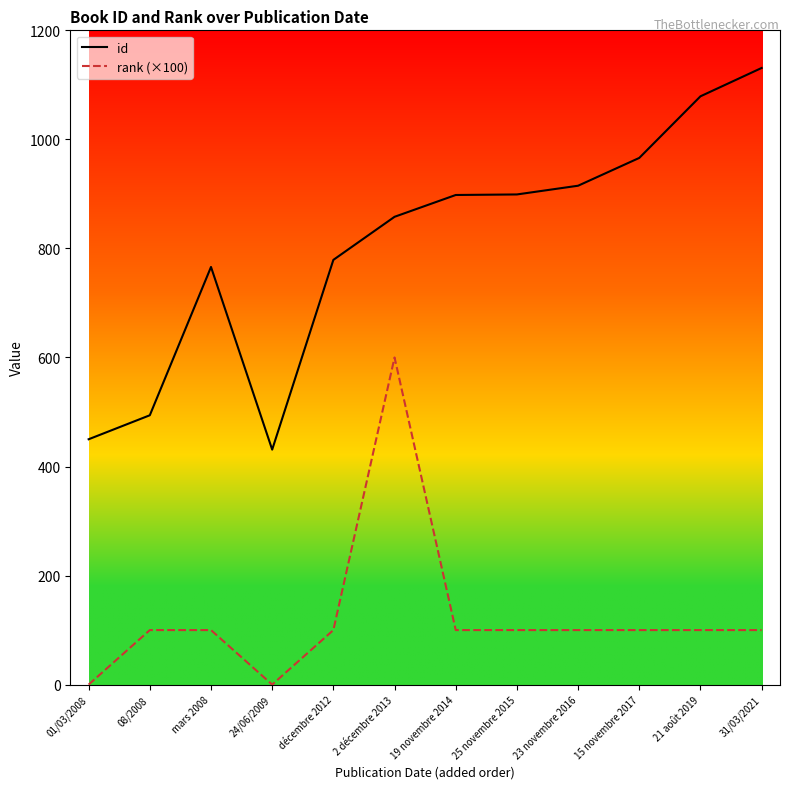

Rank the series by their average value, from highest to lowest.

id, rank (×100)